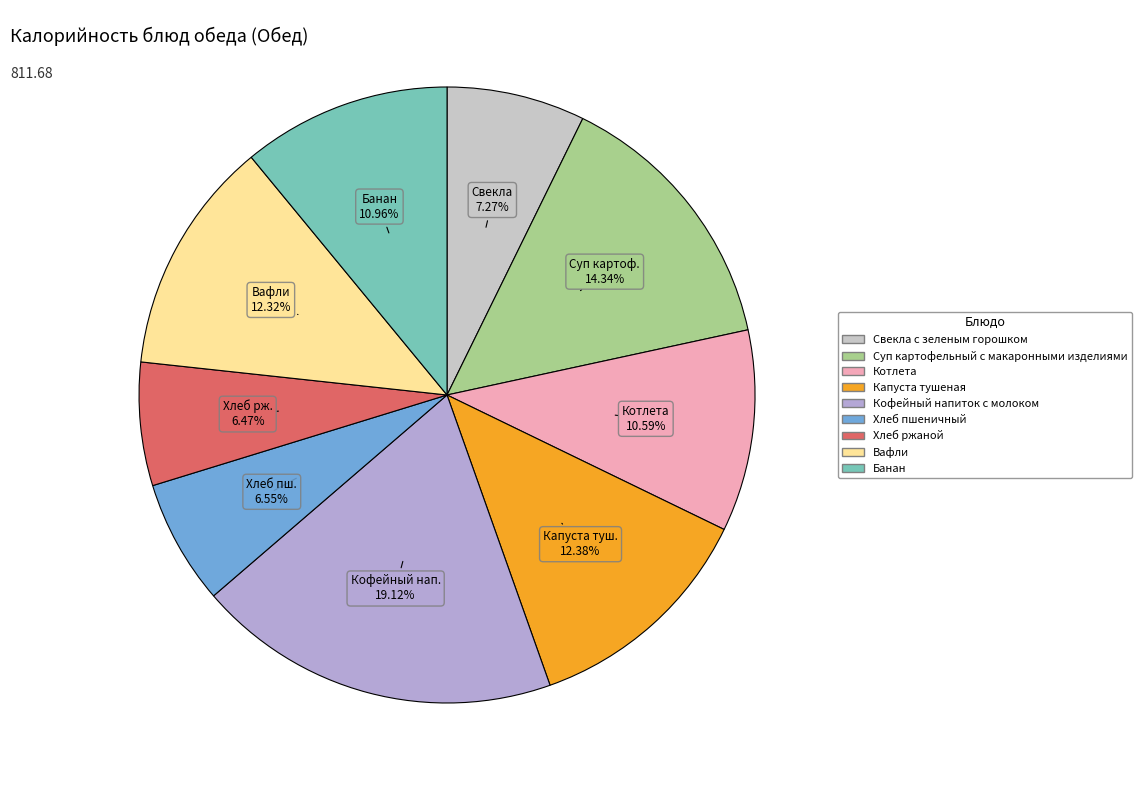

To the nearest percent, what is the difference between the Хлеб ржаной and Котлета slice percentages?

4%